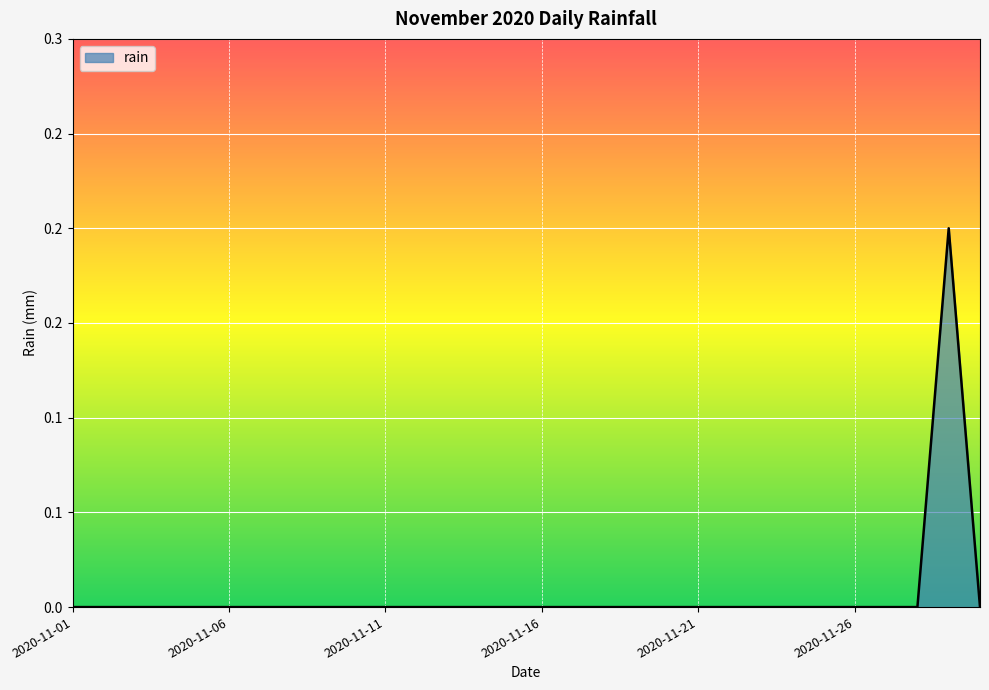

What is the sum of all values?

0.2